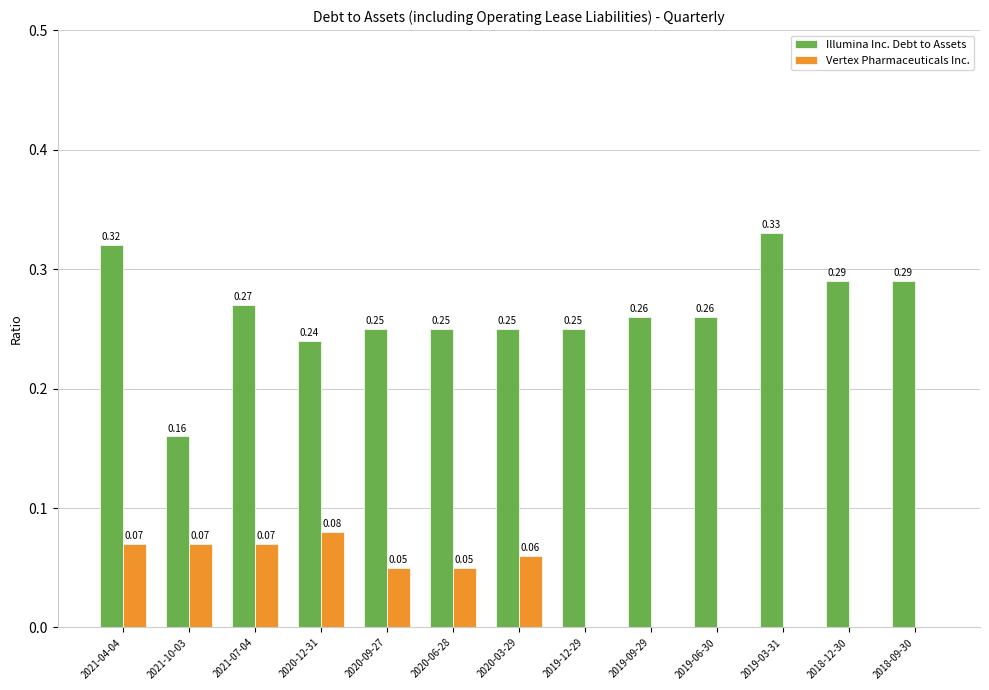

What is the sum of all Vertex Pharmaceuticals Inc. values?

0.5